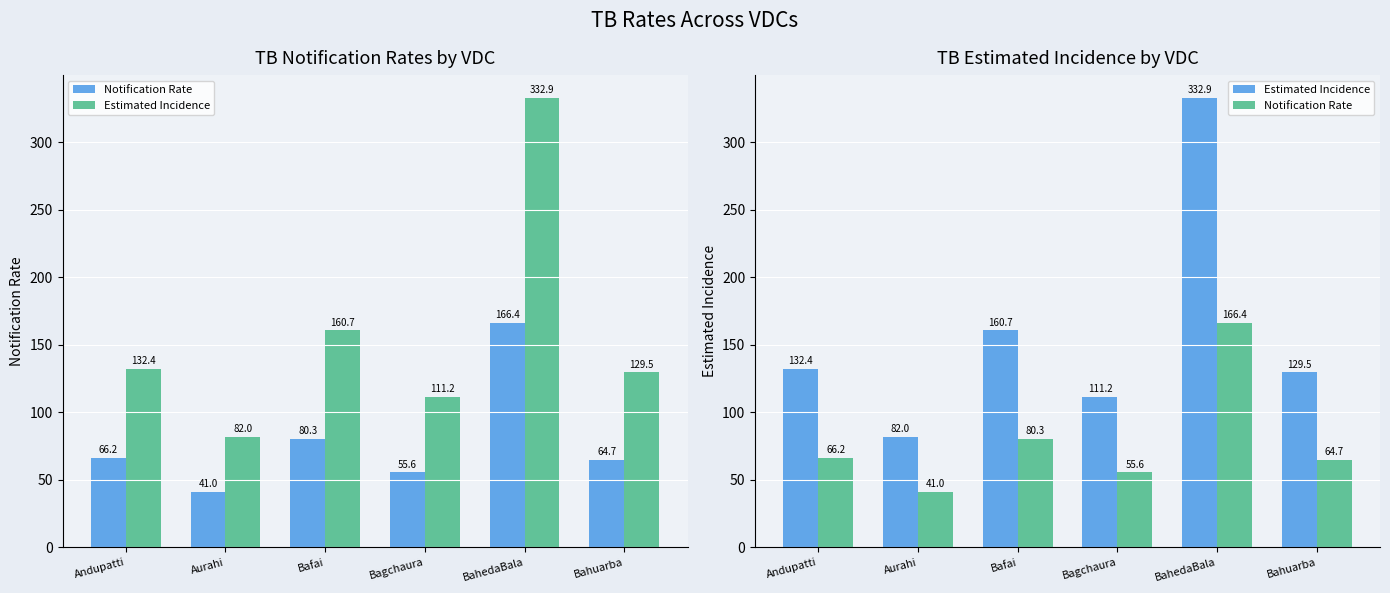

Between Aurahi and Bahuarba, which series saw the biggest shift?

Estimated Incidence